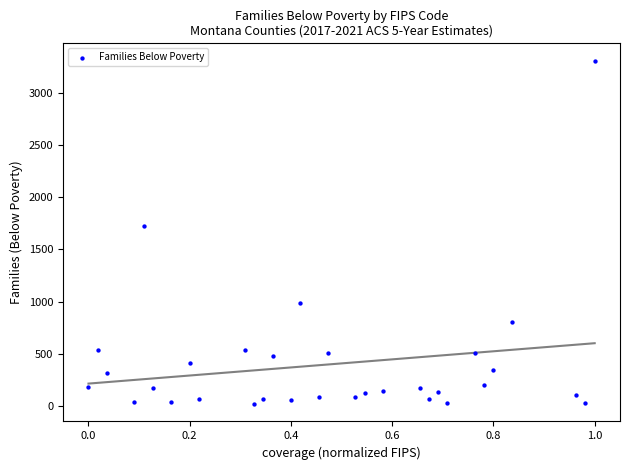

What is the range of Y values (max minus min)?

3295